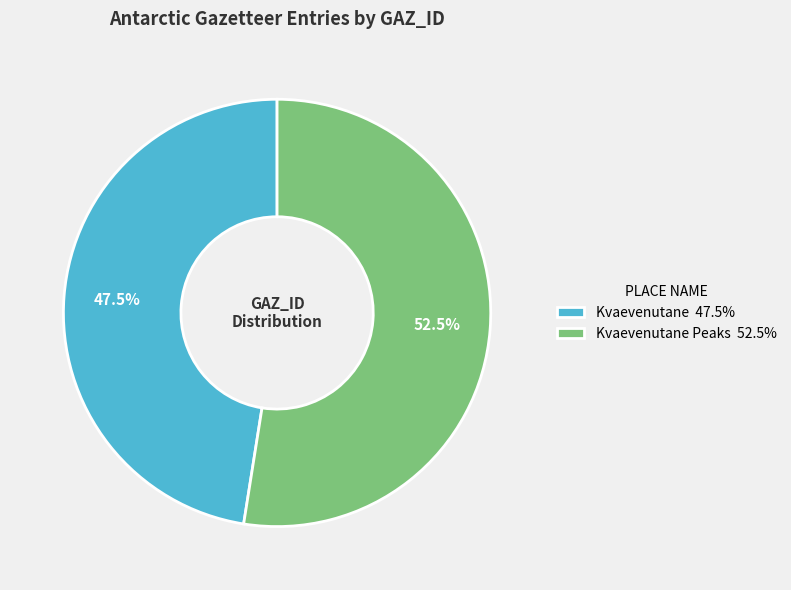

How many segments does this pie chart have?

2